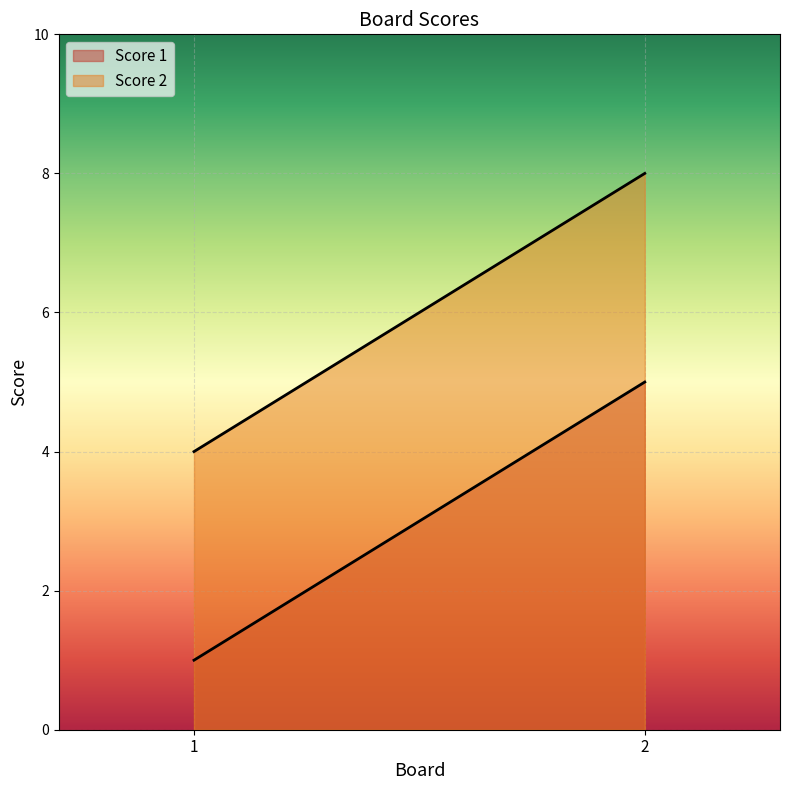

Reading left to right, list all the values displayed in this chart.

Score 1: 1=1	2=5
Score 2: 1=4	2=8